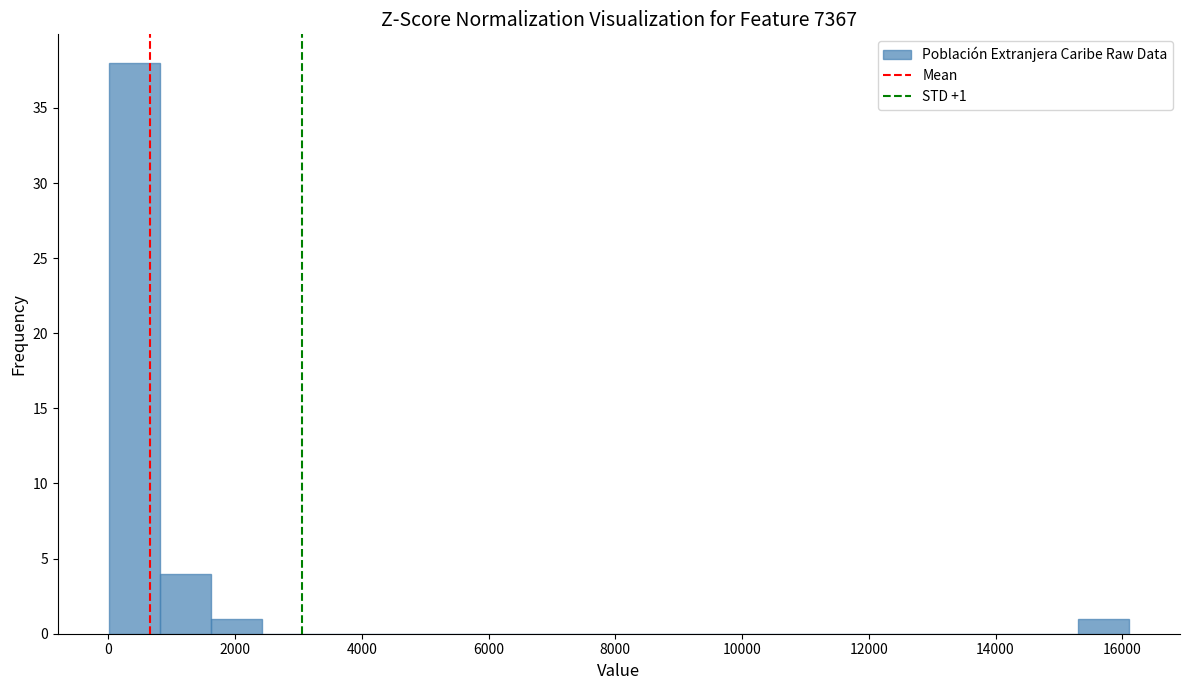

Over which range of the x-axis is the bar tallest?

0 to 800